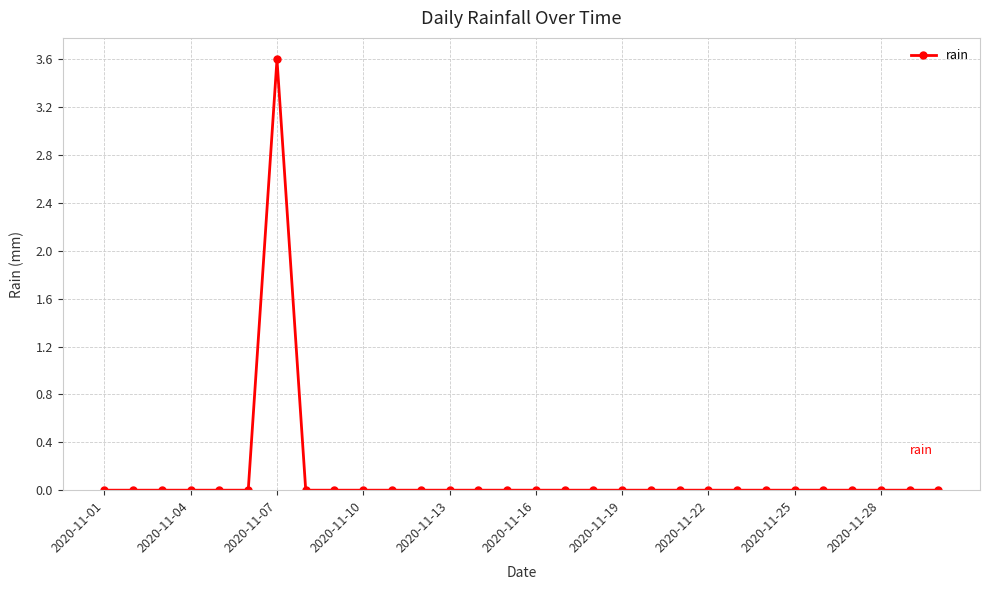

True or false: there are more than 0 points higher than both neighbors.

True